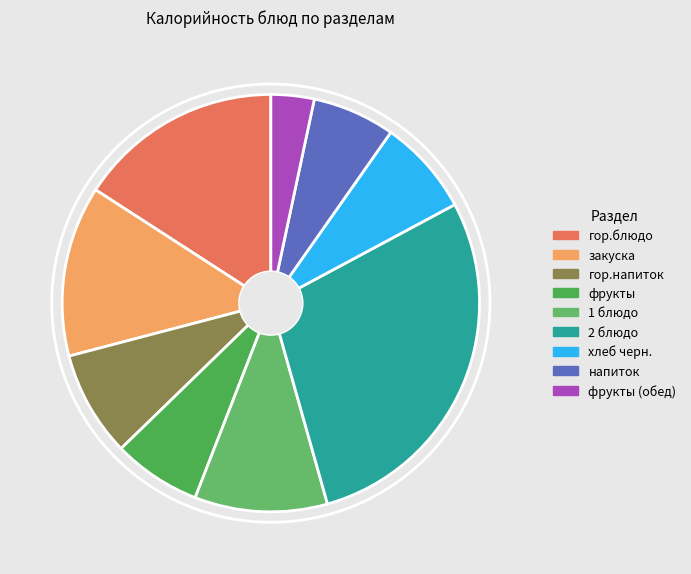

Which slice is the smallest?

фрукты (обед)